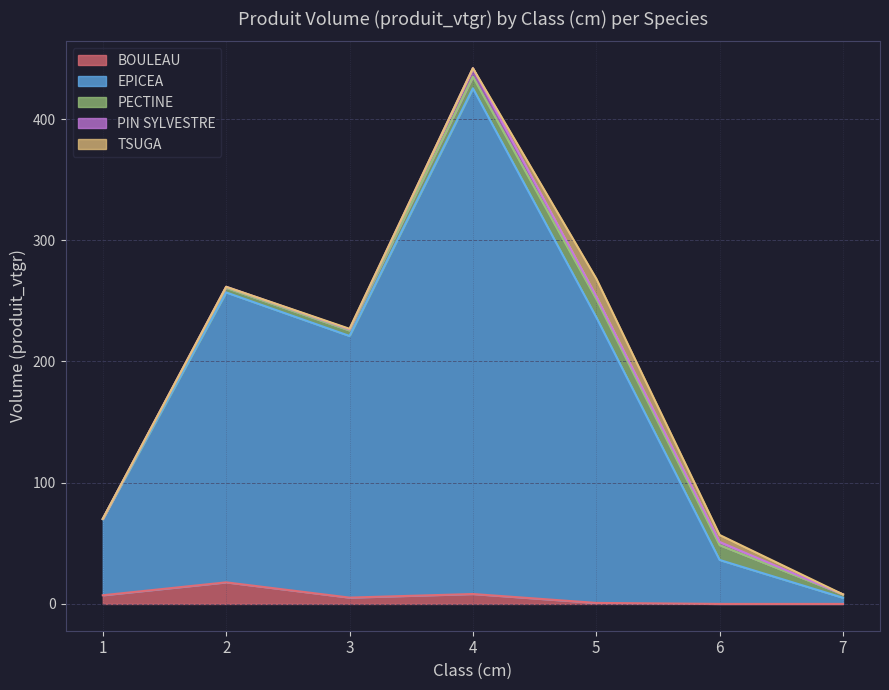

Where is EPICEA nearest to the value 211?

3